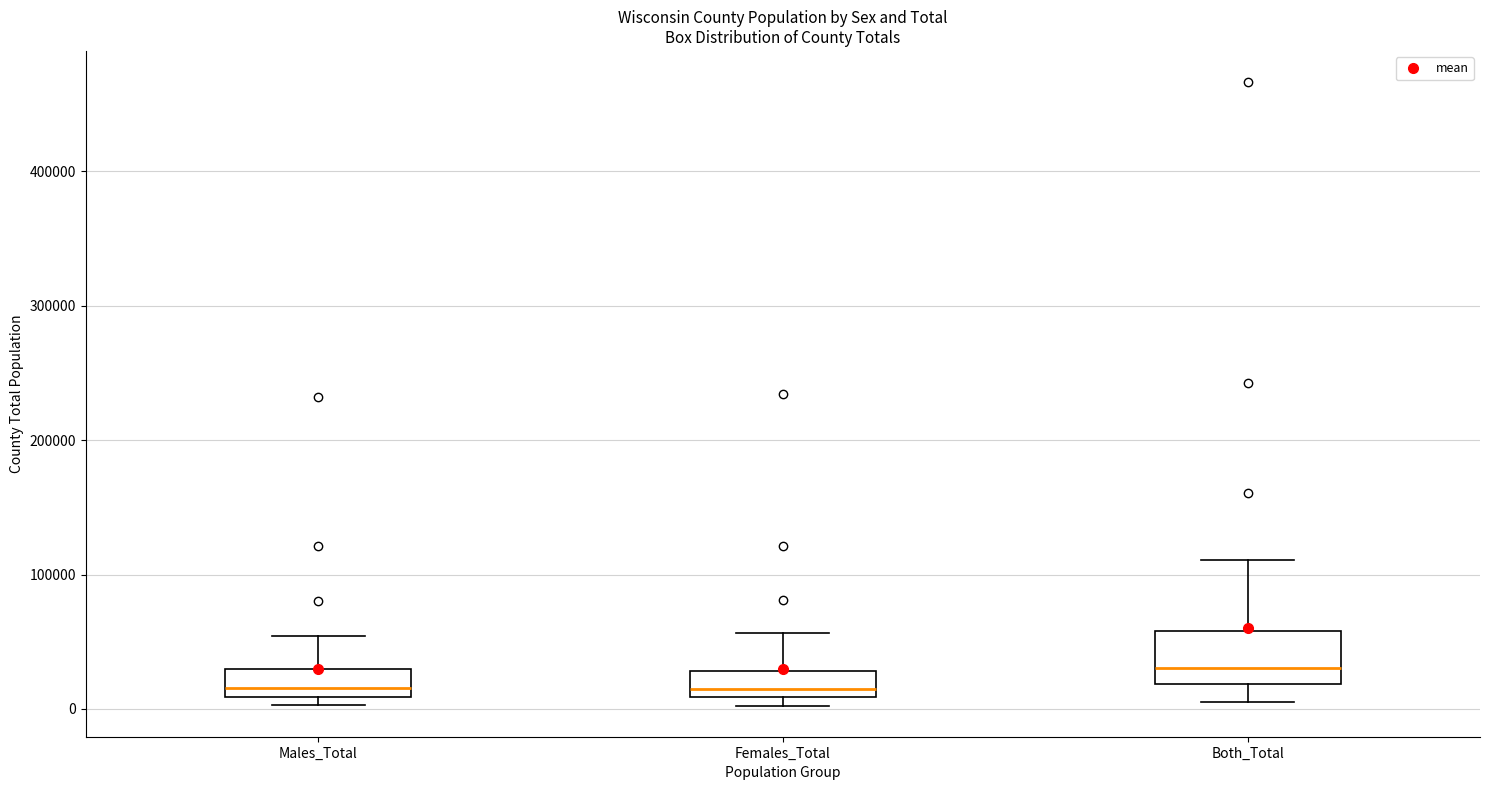

Which box is the tallest, from its lower edge to its upper edge?

Both_Total